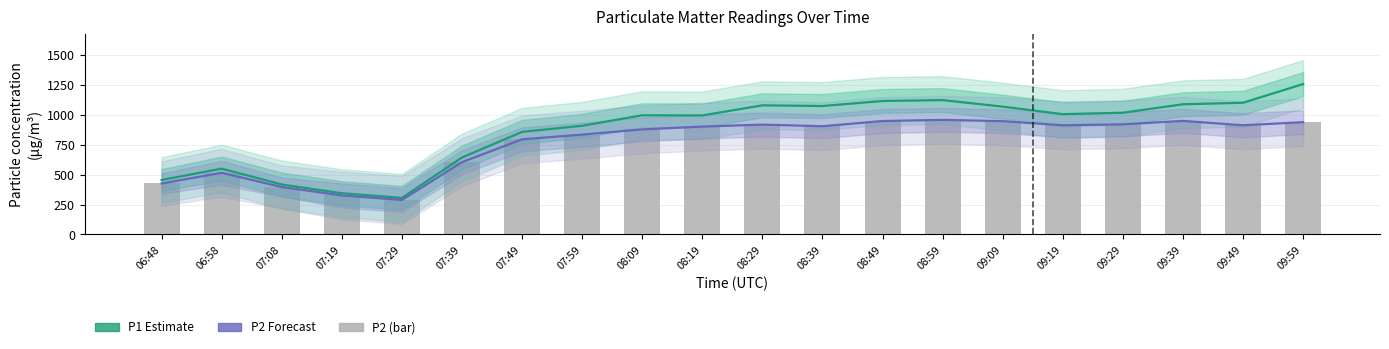

List the series in order of their peak value, lowest first.

P2 (Forecast), P2, P1 (Estimate)